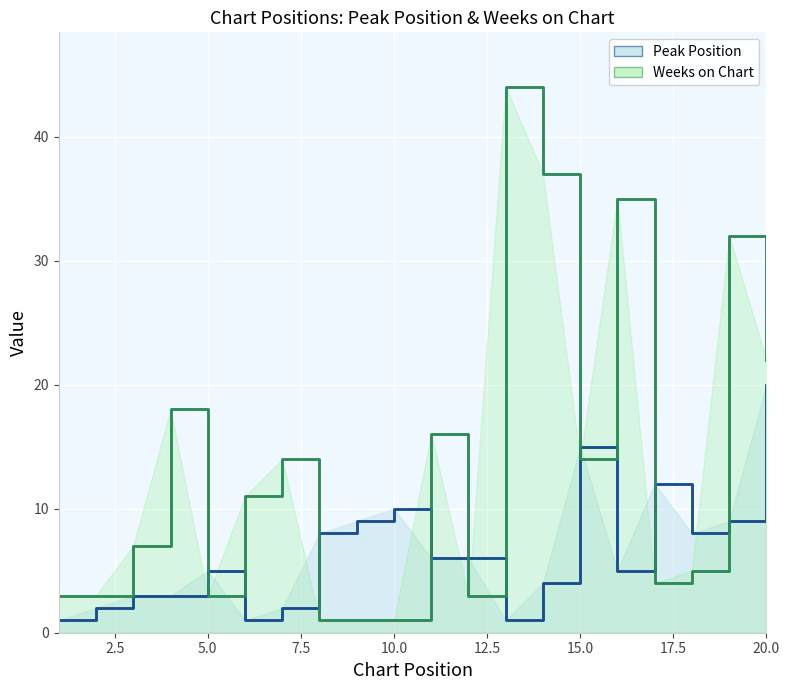

Which series ends up on top after the final intersection of Peak Position and Weeks on Chart?

Weeks on Chart